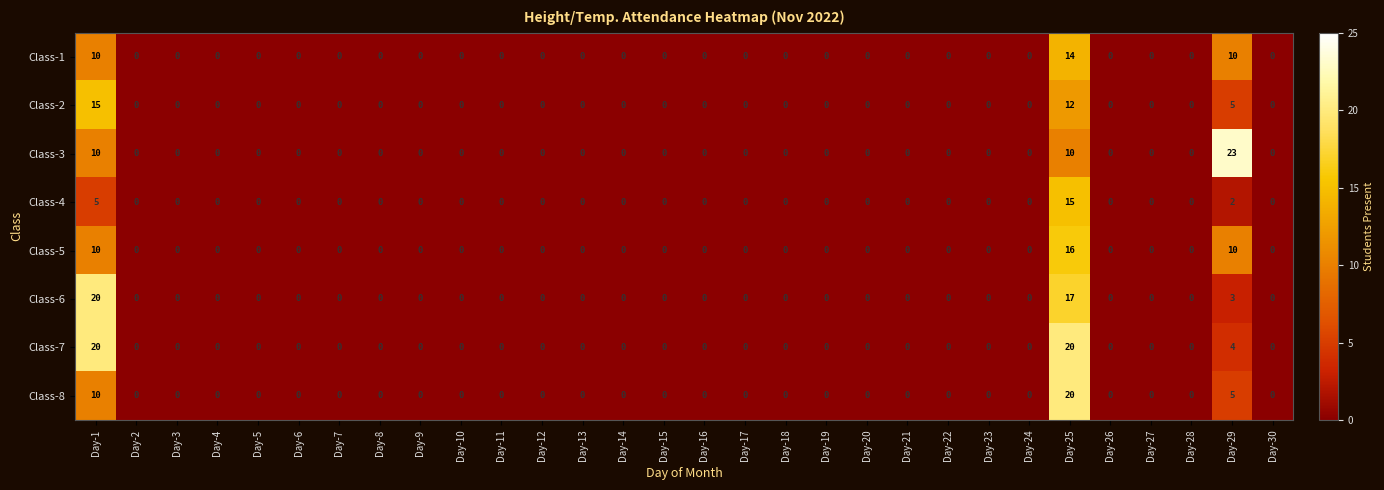

The value of Class-5 at Day-11 is 0. True or false?

True